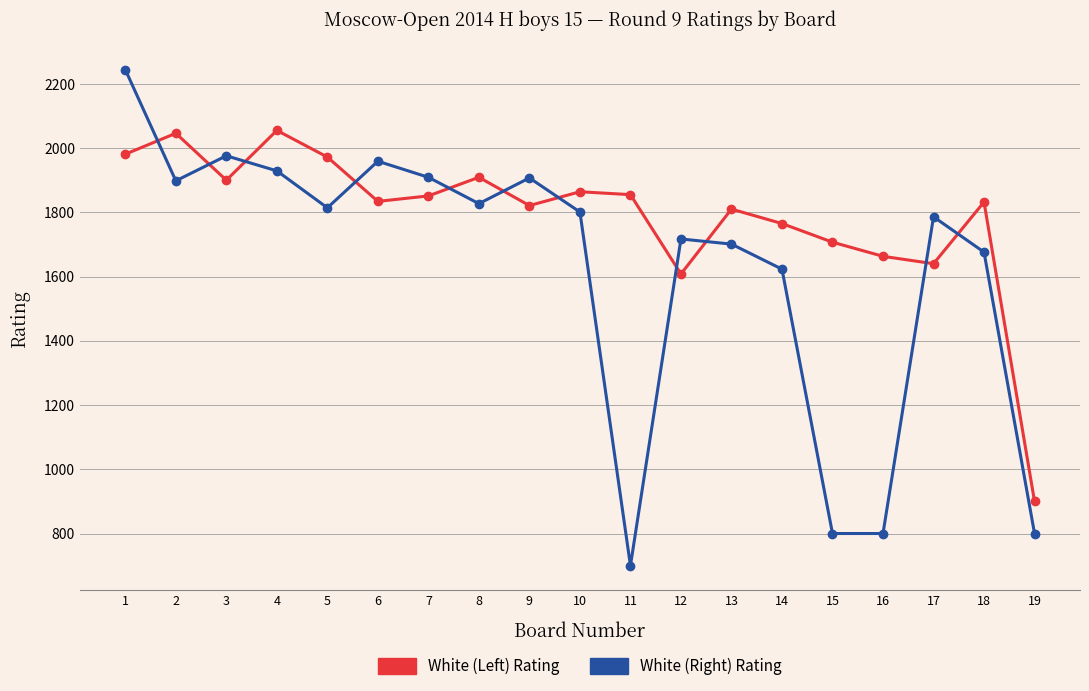

What is the greatest value displayed?

2244